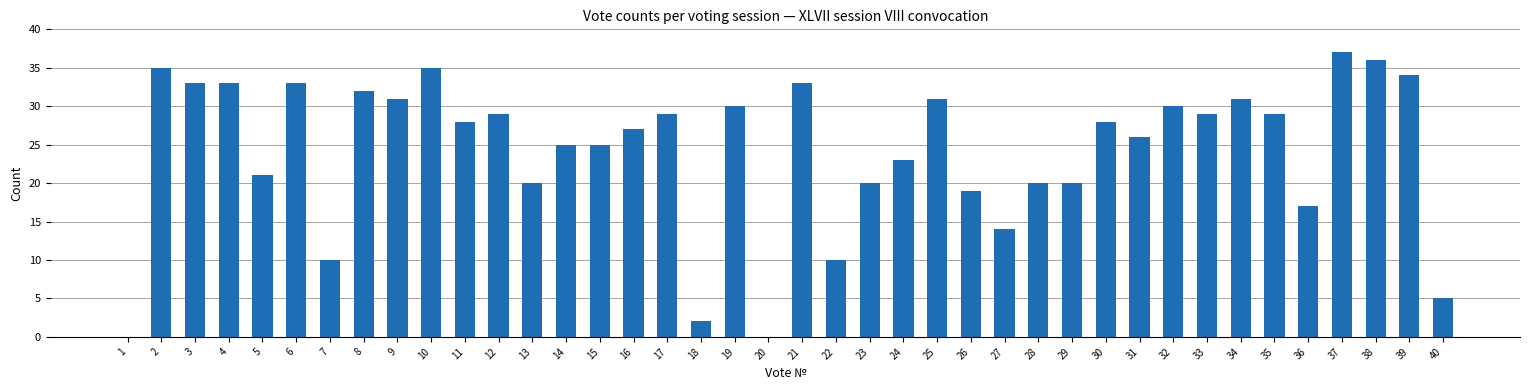

Between 7 and 16, which is larger?

16